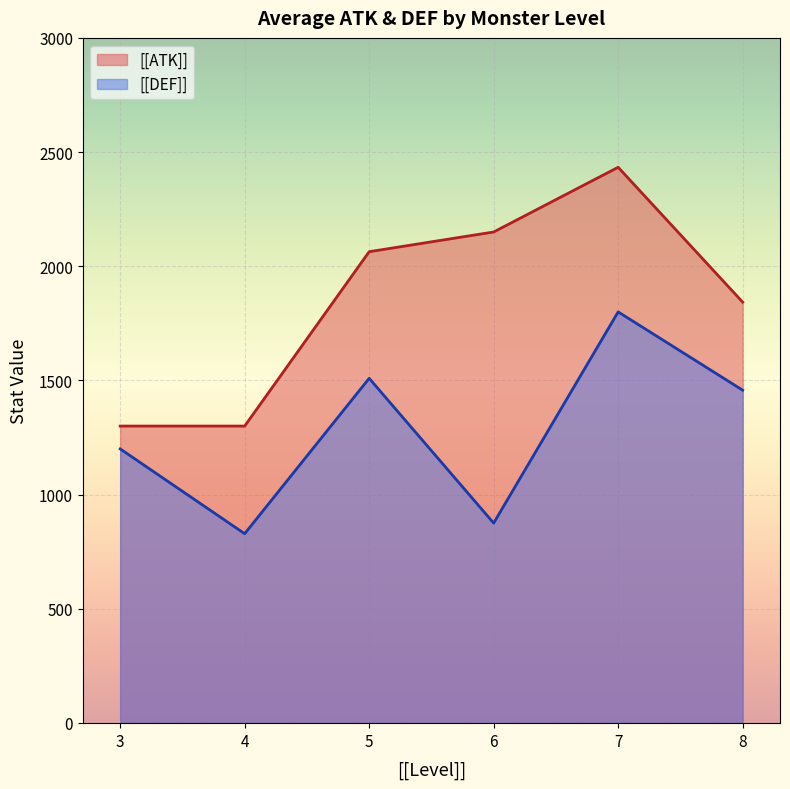

Which series has the widest spread of values?

[[ATK]]